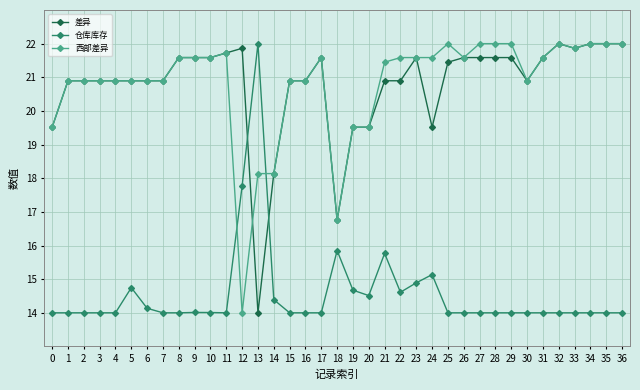

The value of 西部差异 at 27 is 22.0. True or false?

True